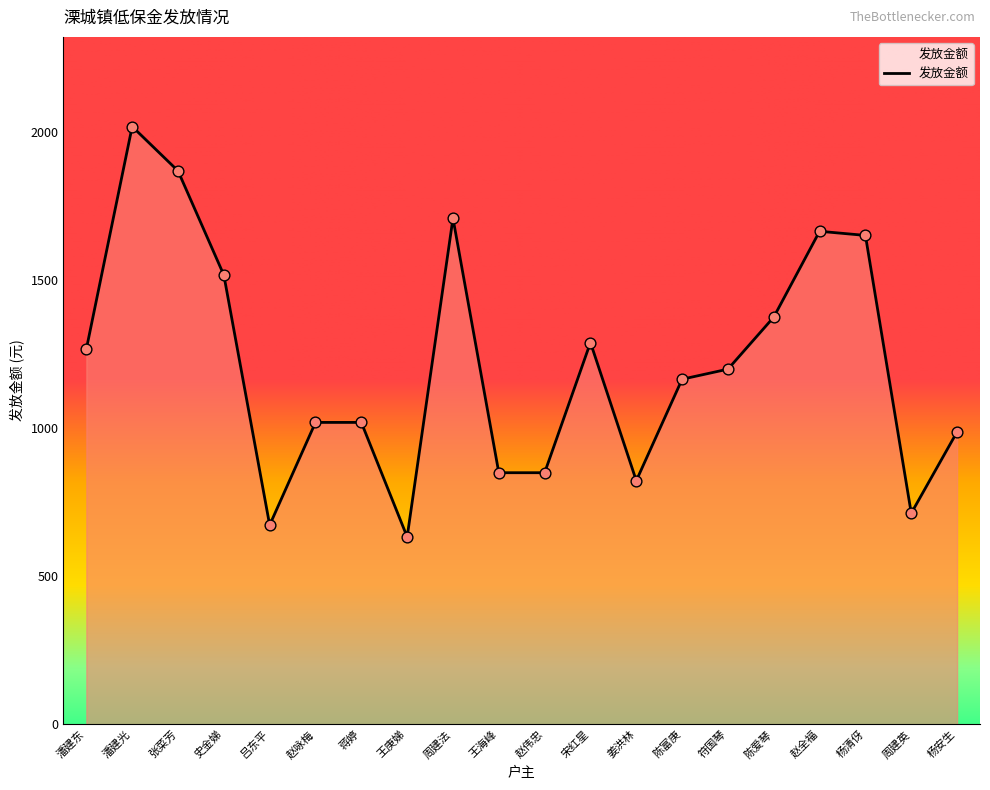

Which has a higher value, 杨安生 or 姜洪林?

杨安生